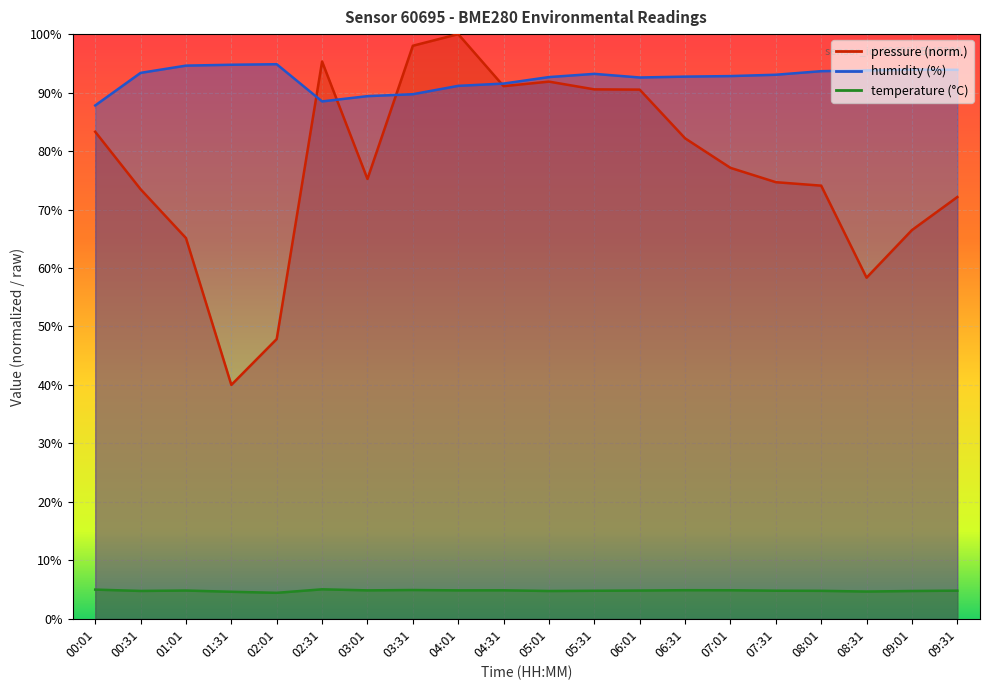

Is this an area chart (filled region under the line)?

No